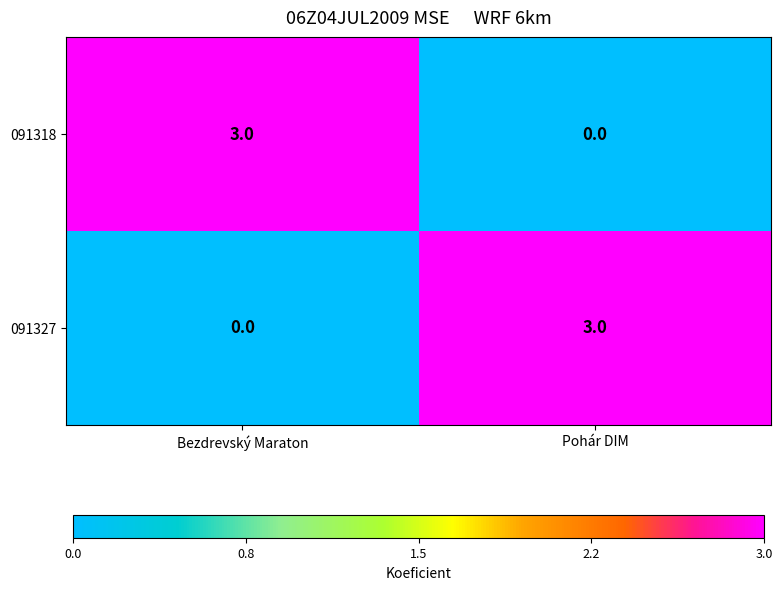

List the labels in order of 091327 value, largest first.

Pohár DIM, Bezdrevský Maraton